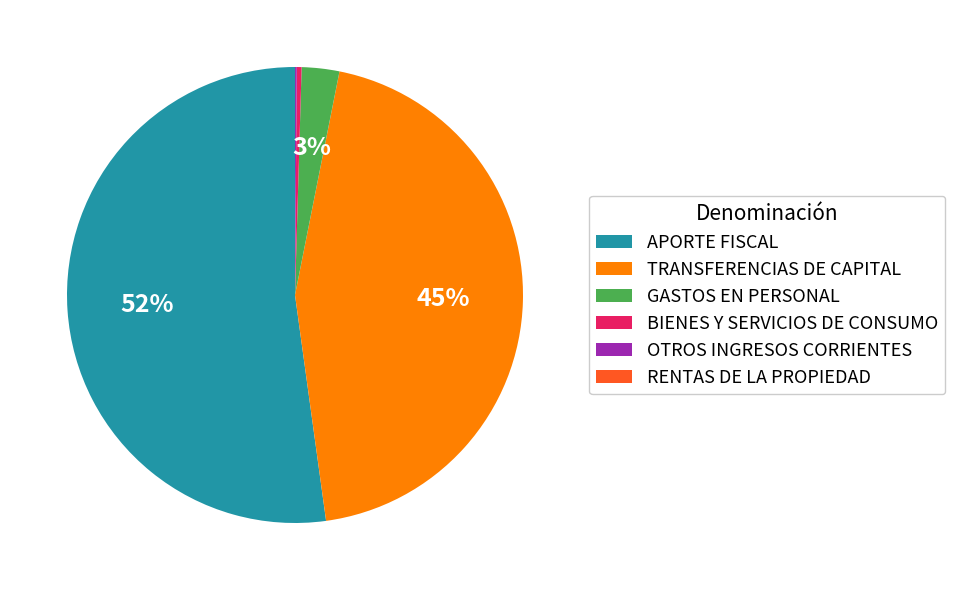

To the nearest percent, what is the difference between the largest and smallest slice percentages?

52%